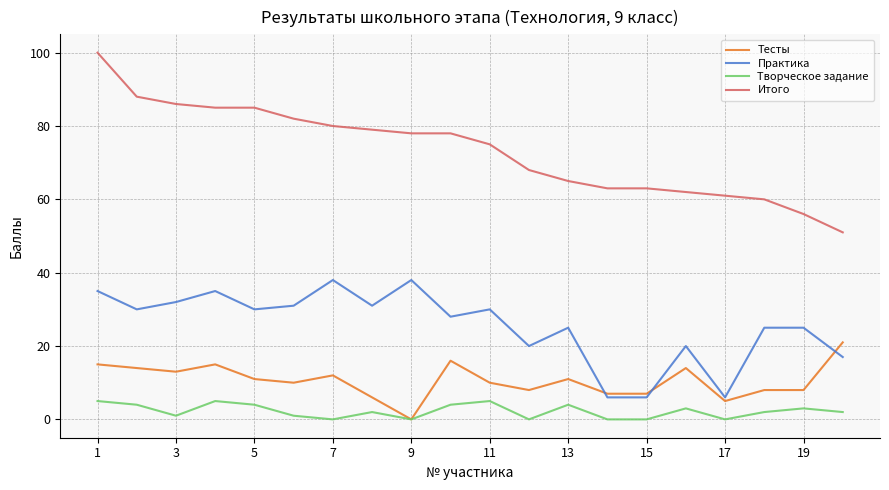

True or false: Практика and Итого intersect in this chart.

False